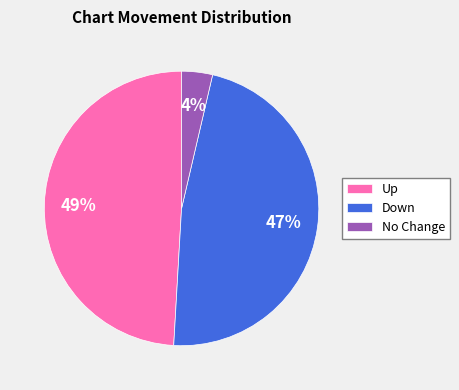

What percentage is the No Change slice, to the nearest percent?

4%